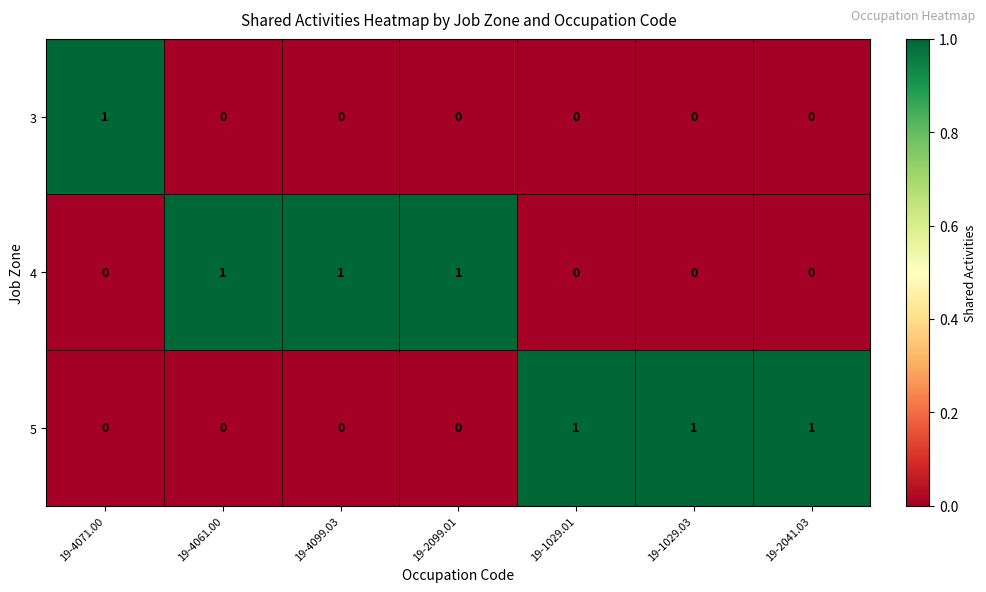

Count the number of categories in the chart.

7